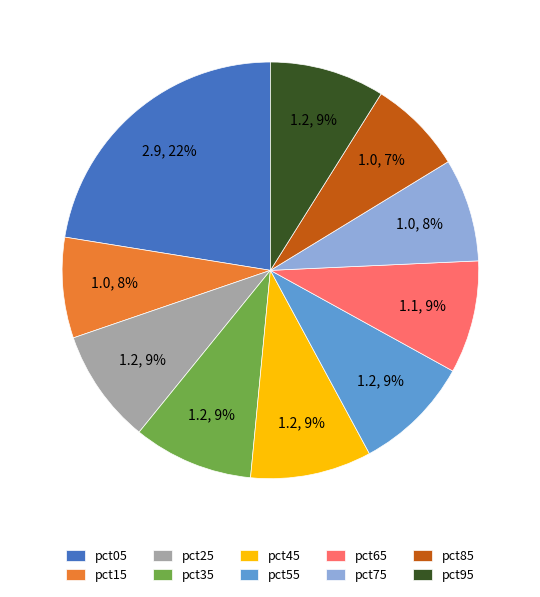

Is pct55 the majority of the pie?

No